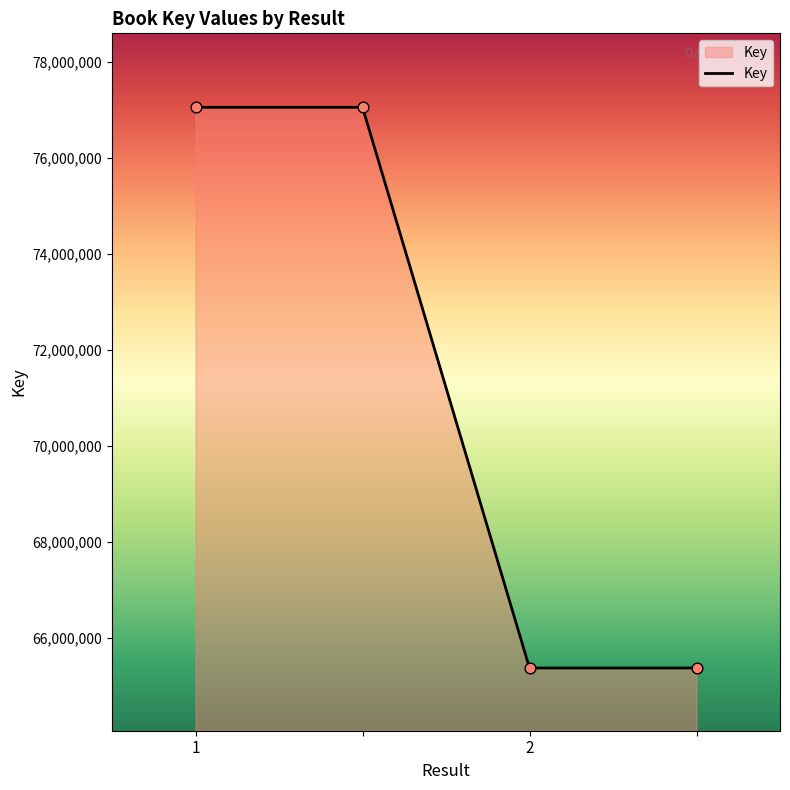

What is the minimum value shown in the chart?

65376481